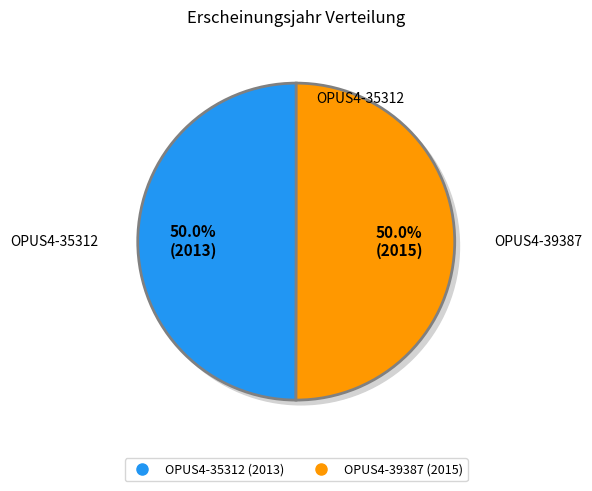

How many segments does this pie chart have?

2